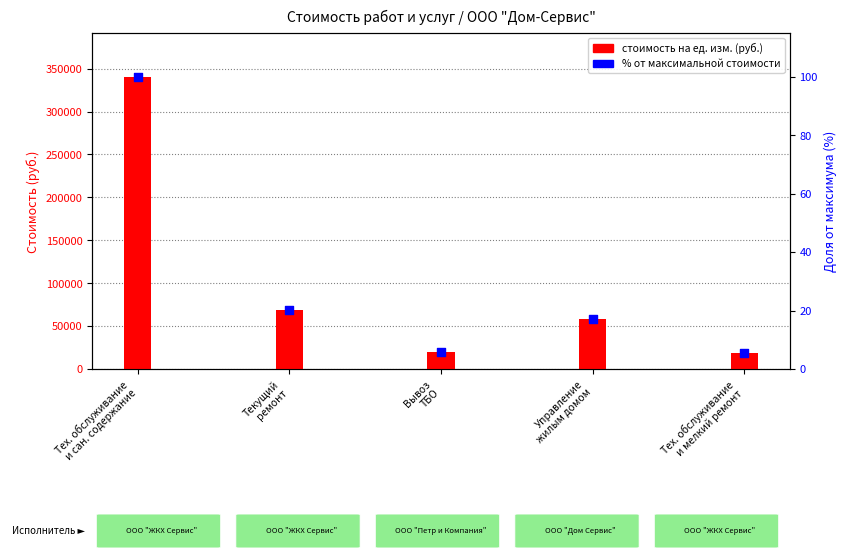

At which category is the sum across all series the highest?

Тех. обслуживание
и сан. содержание